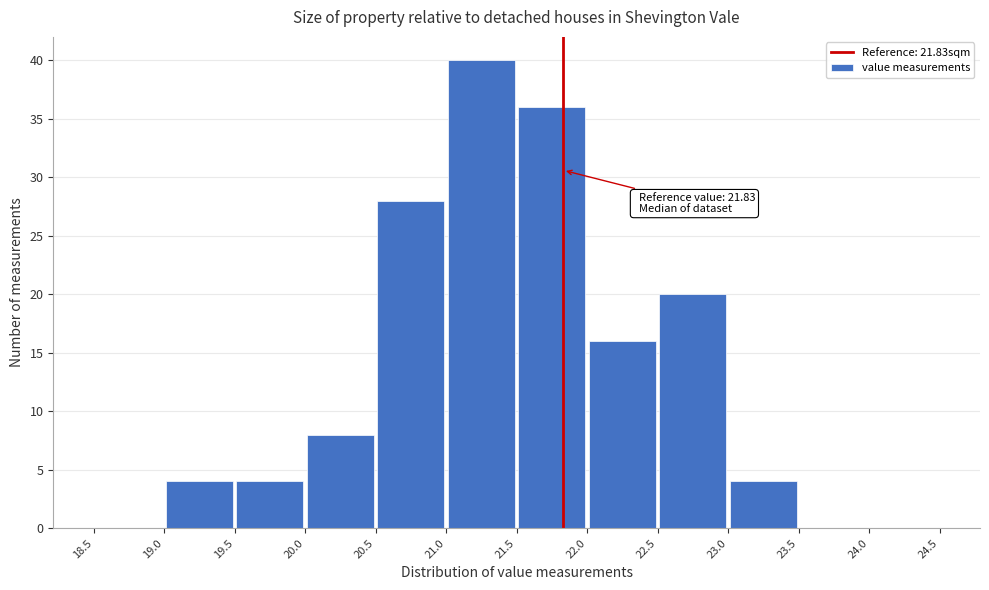

Over which range of the x-axis is the bar tallest?

21.0 to 21.5